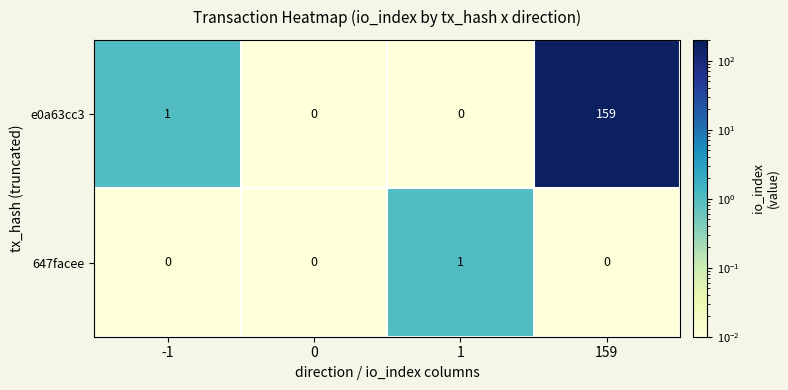

True or false: 647facee has a value of 0 at 0.

True